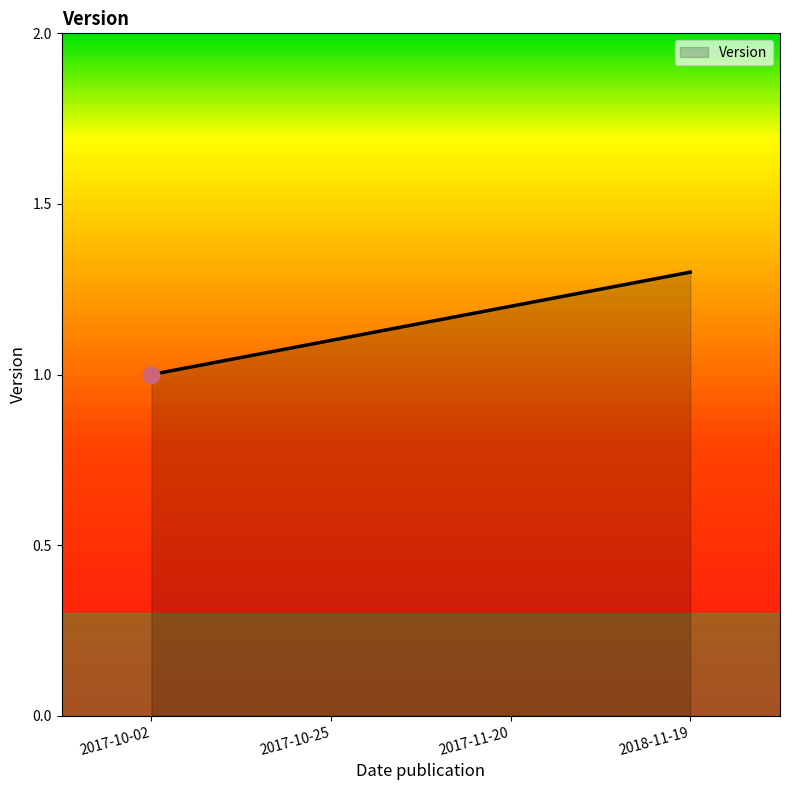

What is the sum of all values?

4.6